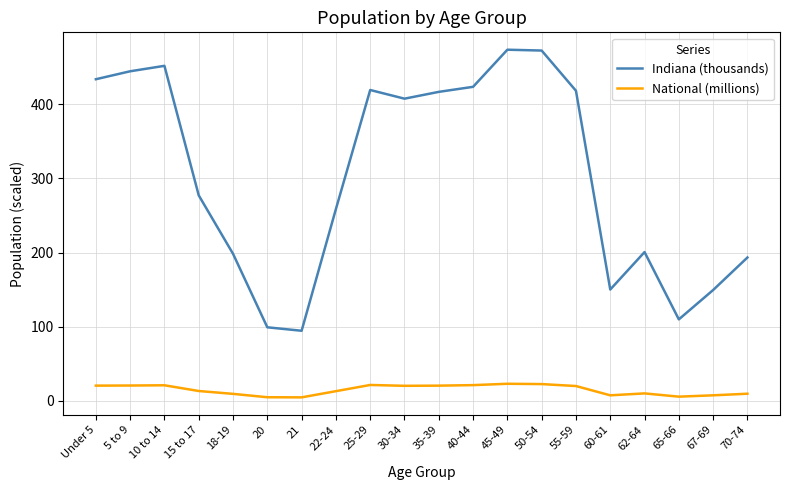

What is the difference between the maximum and minimum values in the National (millions) series?

18.4